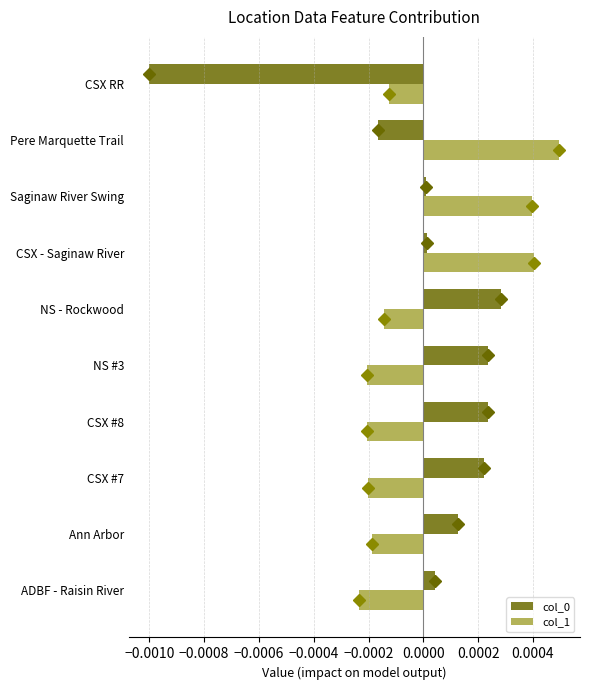

The value of col_1 at Pere Marquette Trail is 0.0. True or false?

True